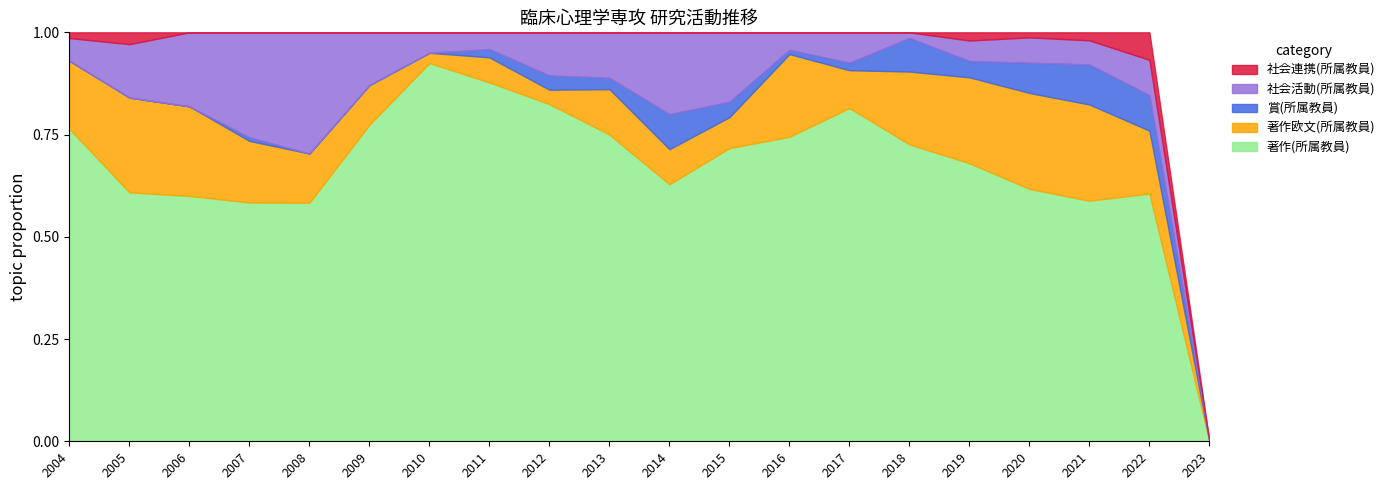

How many positive values does the 著作(所属教員) series have?

19